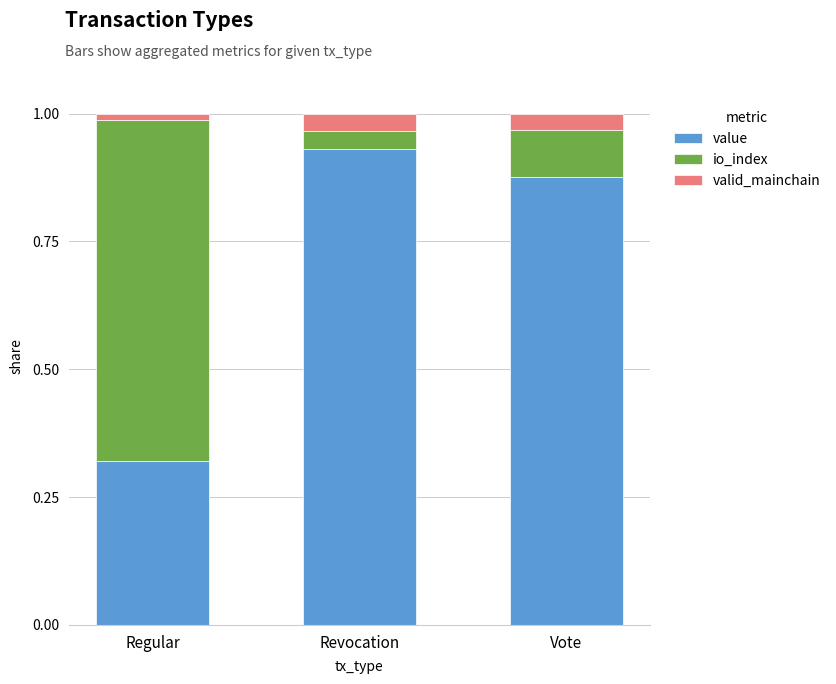

Does the chart contain stacked bars?

Yes